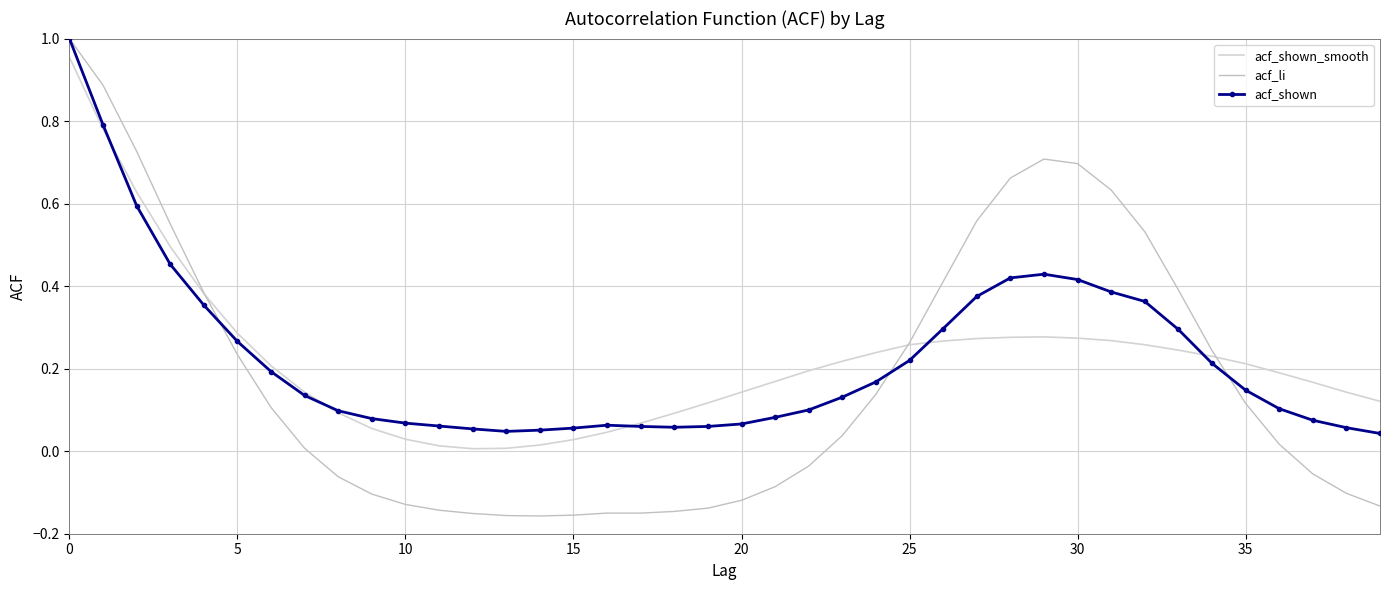

How many series are shown in this chart?

3